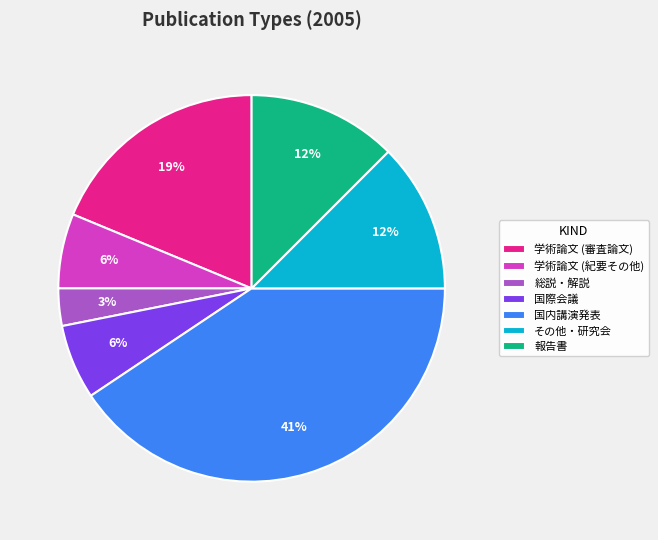

Is the sum of 国内講演発表 and 国際会議 greater than half?

No